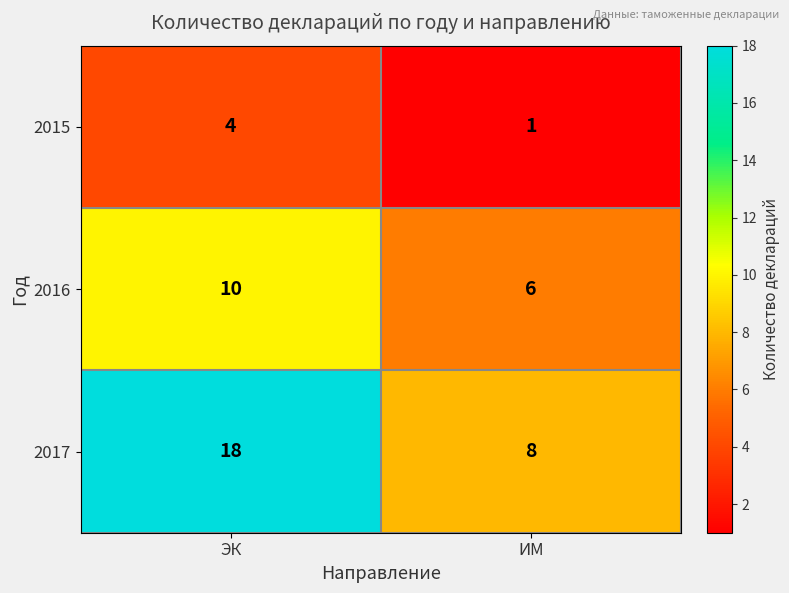

Rank the series by their average value, from lowest to highest.

2015, 2016, 2017